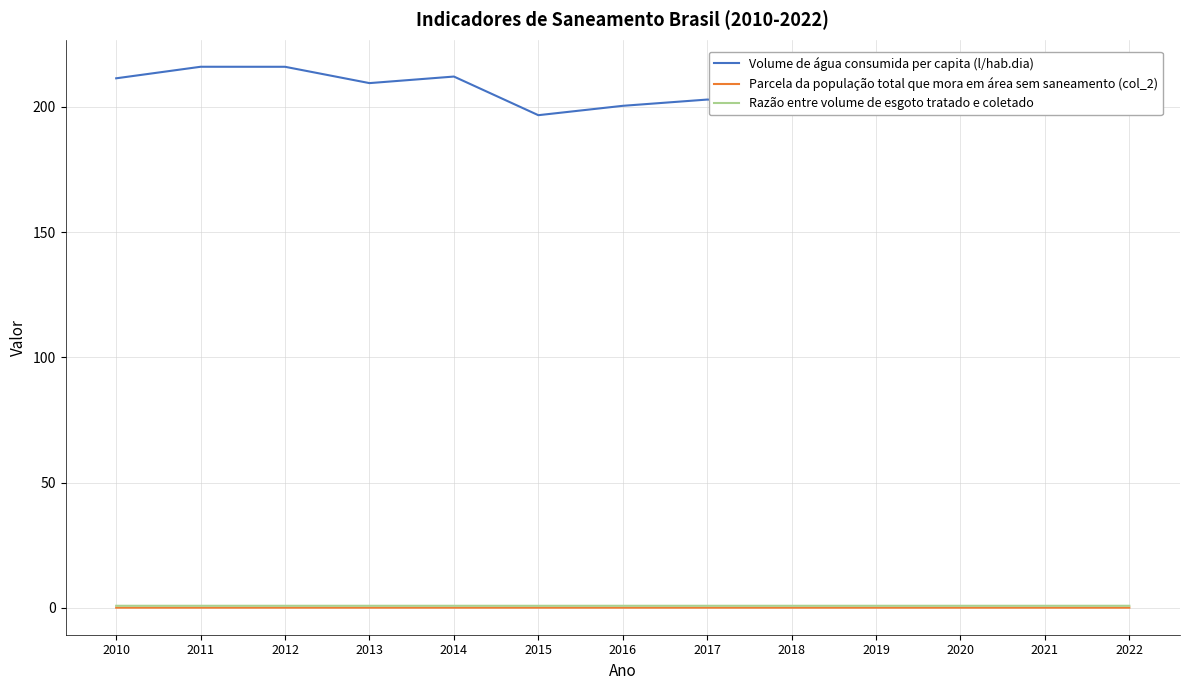

Is it true that Razão entre volume de esgoto tratado e coletado equals 0.8 at 2012?

True